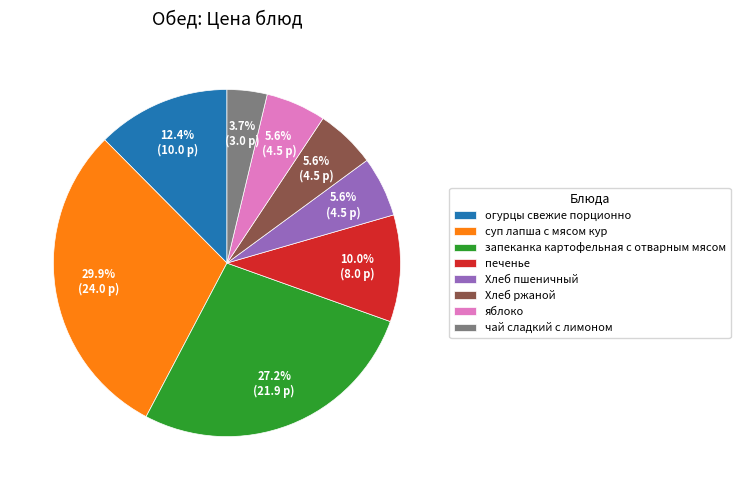

Which category has the smallest portion of the pie?

чай сладкий с лимоном